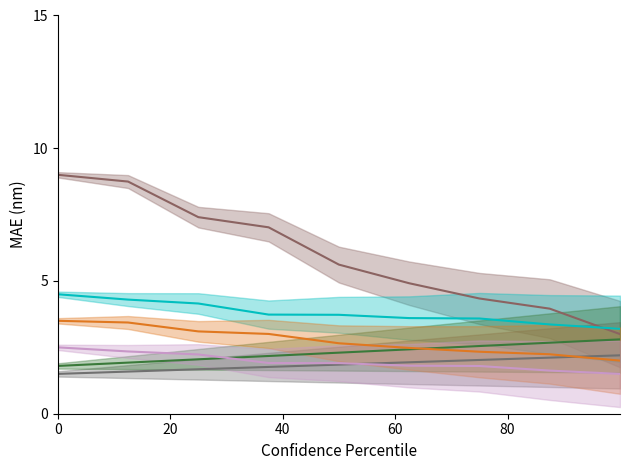

Which series has the widest spread of values?

N-S TotalScoreMP